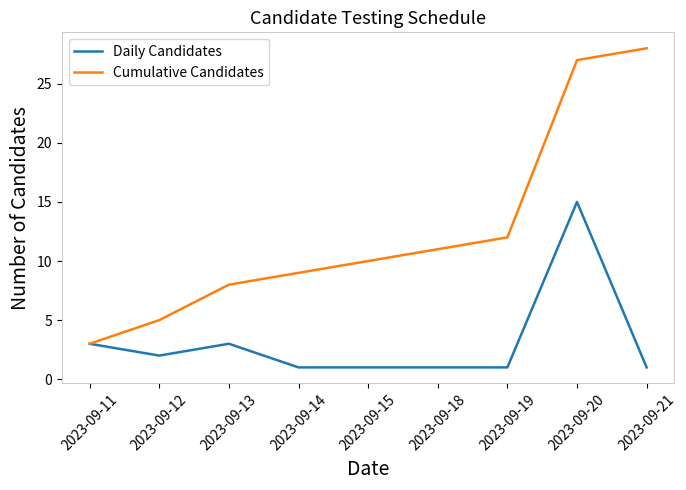

What is the sum of the Cumulative Candidates values at 2023-09-12 and 2023-09-21?

33